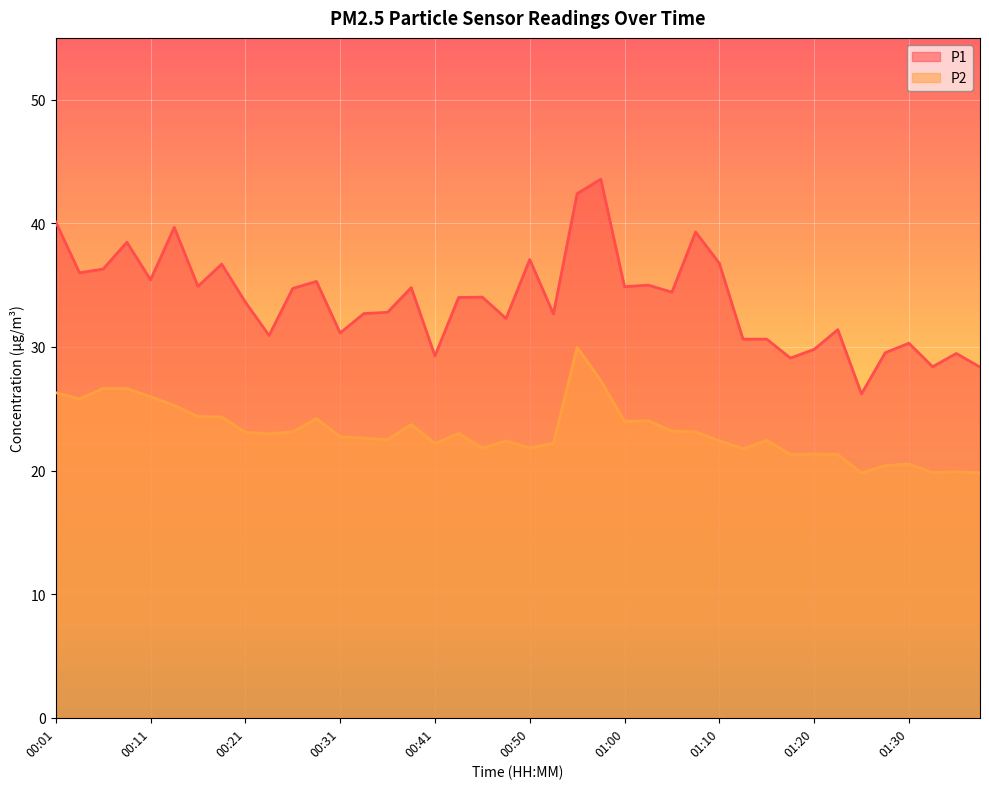

What is the label of the 18th point from the right?

00:55